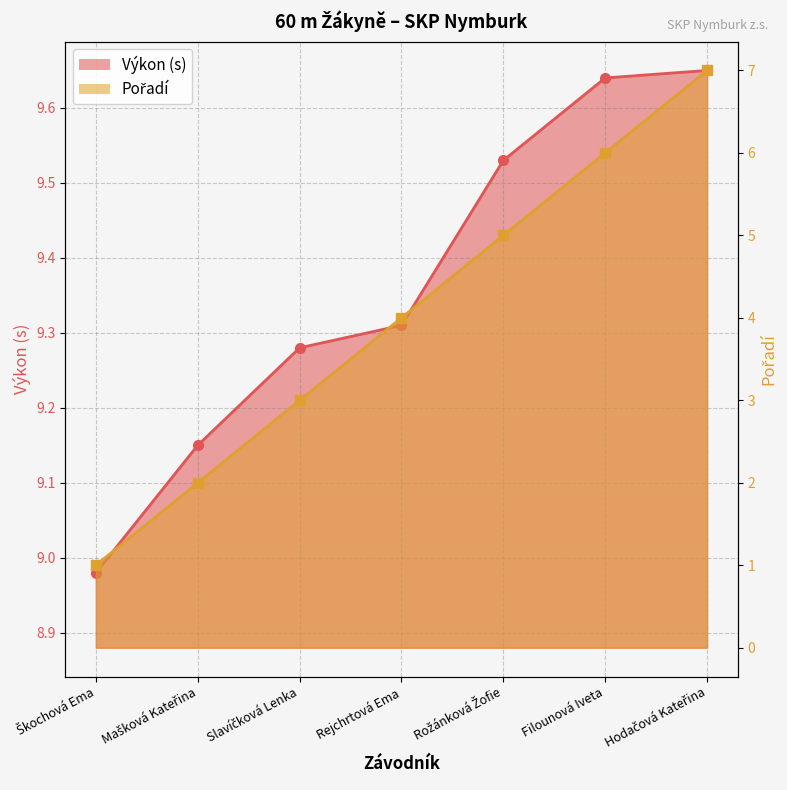

Reading left to right, list all the values displayed in this chart.

Pořadí: 1.0	2.0	3.0	4.0	5.0	6.0	7.0
Výkon: 9.0	9.2	9.3	9.3	9.5	9.6	9.7